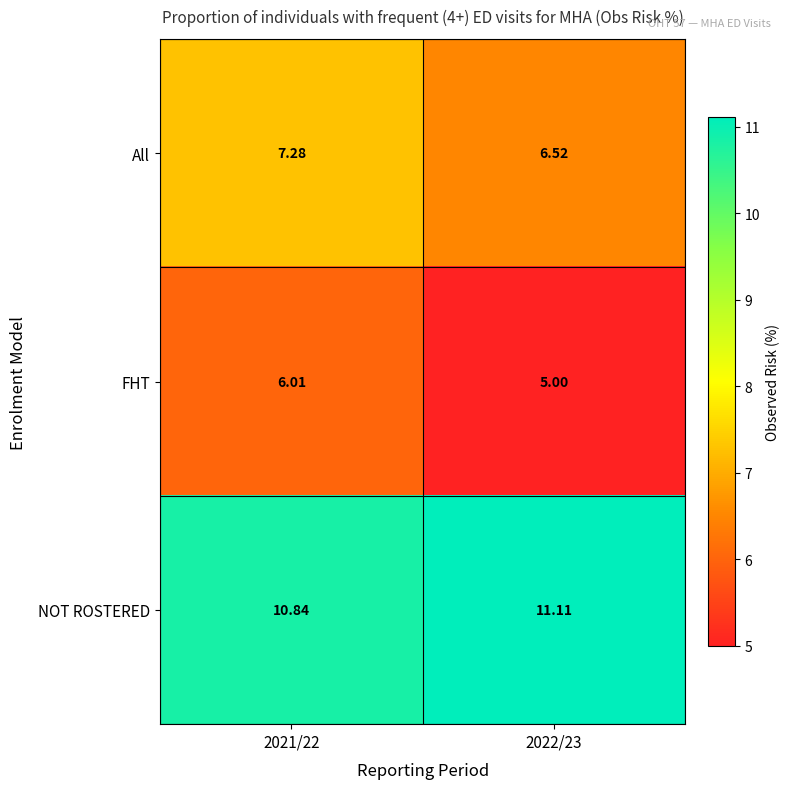

Is the value of All at 2022/23 greater than the value of NOT ROSTERED at 2021/22?

No